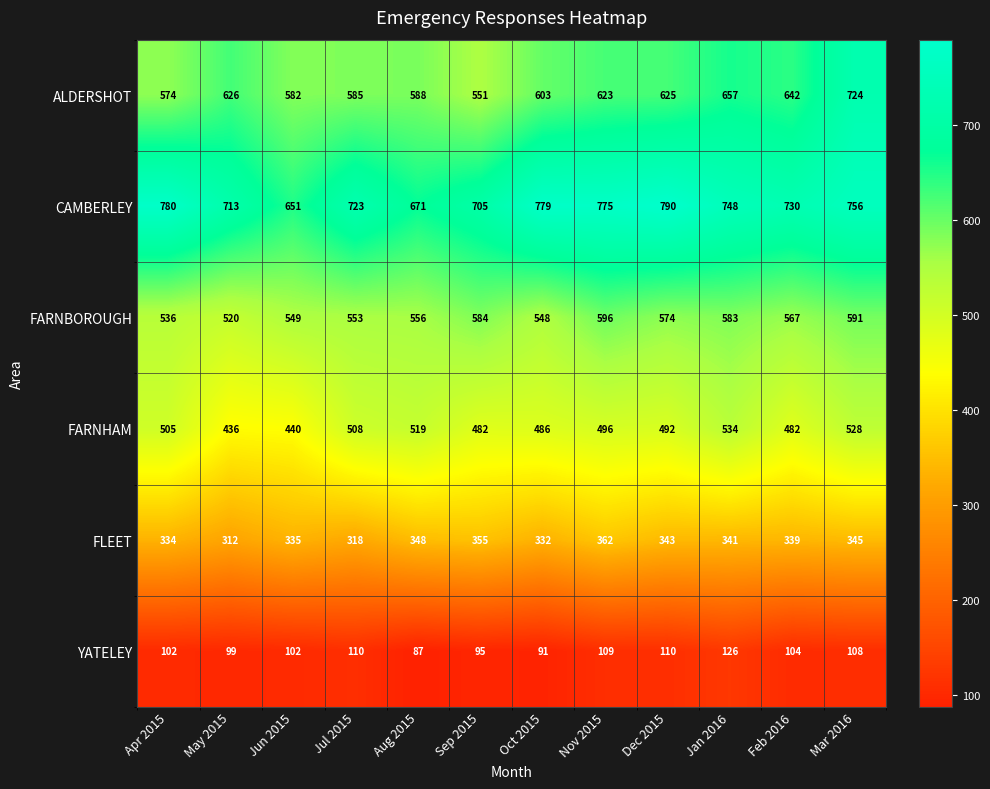

At which category does the chart reach its peak across all series?

Dec 2015